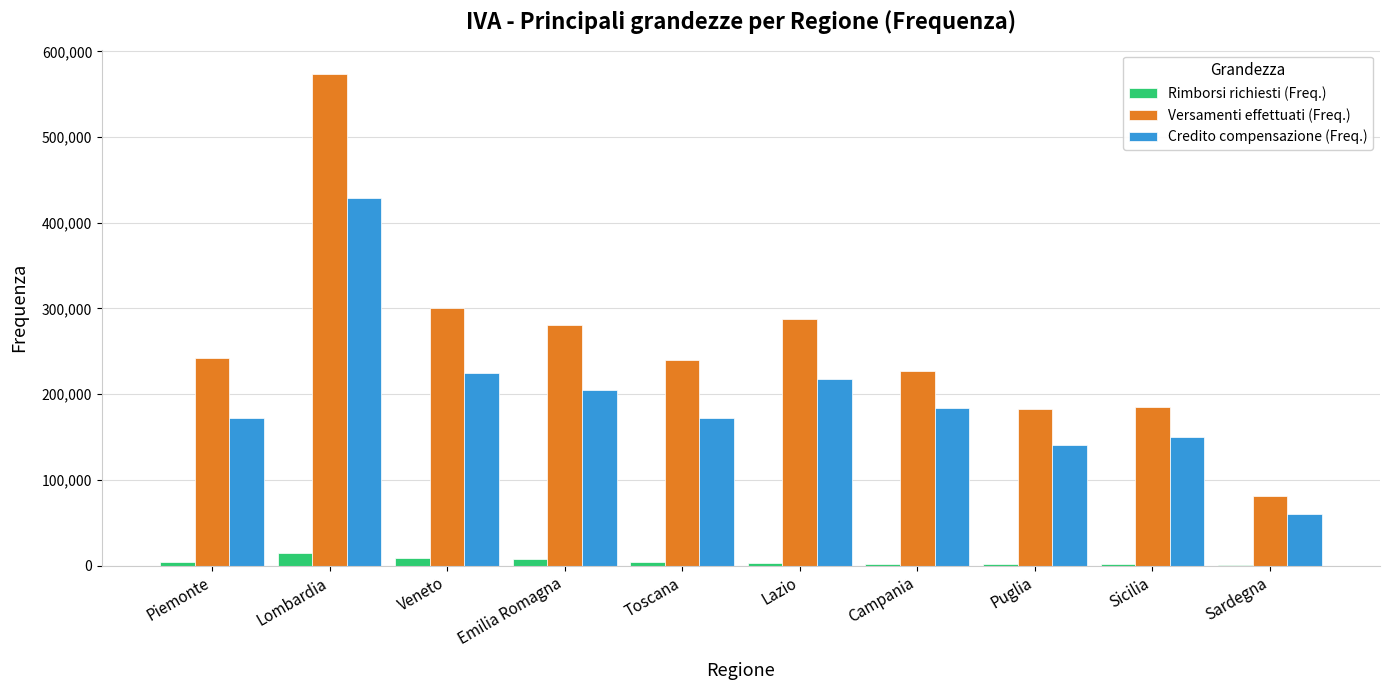

Is the value of Rimborsi richiesti (Freq.) at Piemonte greater than the value of Versamenti effettuati (Freq.) at Lombardia?

No